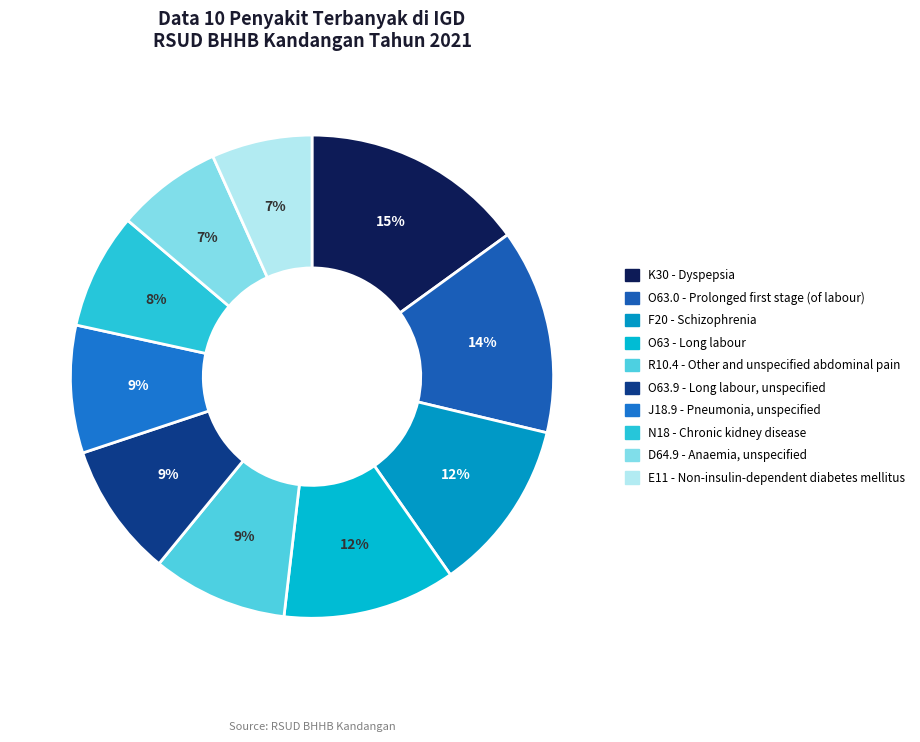

The E11 - Non-insulin-dependent diabetes mellitus slice represents 1% of the pie. True or false?

False